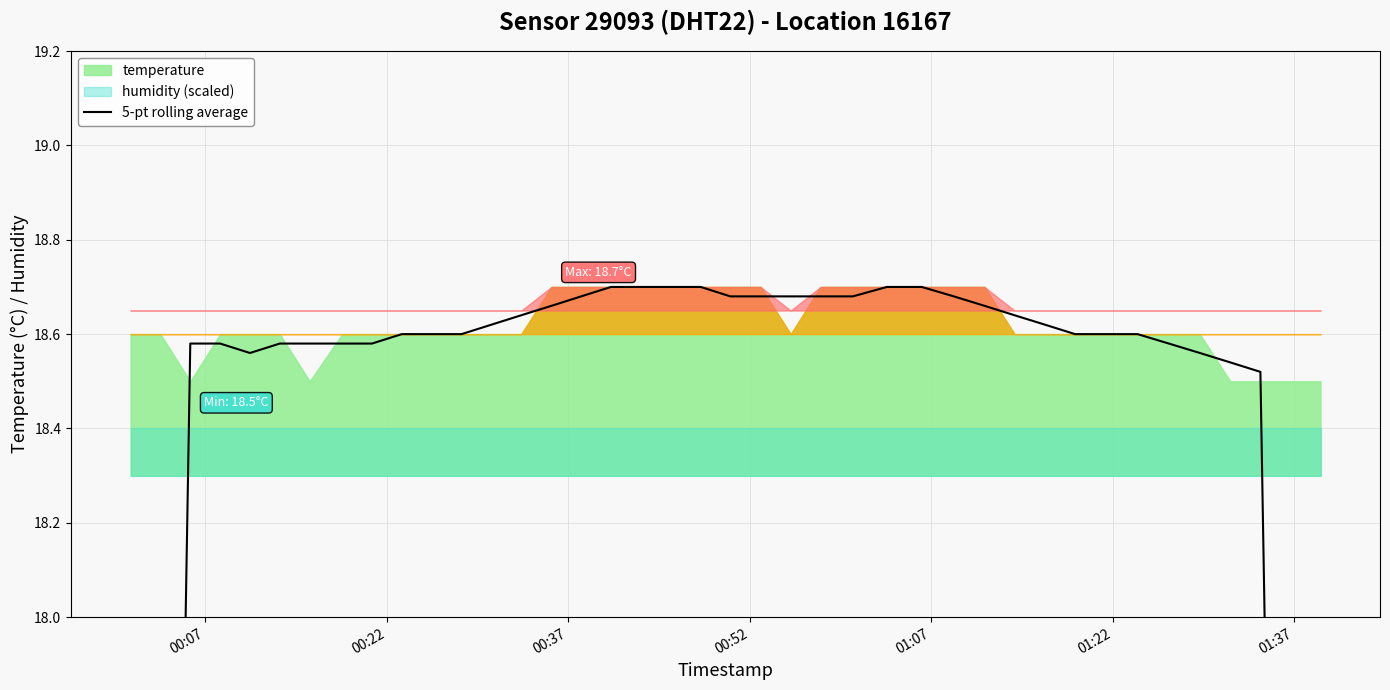

Reading left to right, what are all the values shown in this chart?

11.1	14.9	18.6	18.6	18.6	18.6	18.6	18.6	18.6	18.6	18.6	18.6	18.6	18.6	18.7	18.7	18.7	18.7	18.7	18.7	18.7	18.7	18.7	18.7	18.7	18.7	18.7	18.7	18.7	18.6	18.6	18.6	18.6	18.6	18.6	18.6	18.5	18.5	14.8	11.1